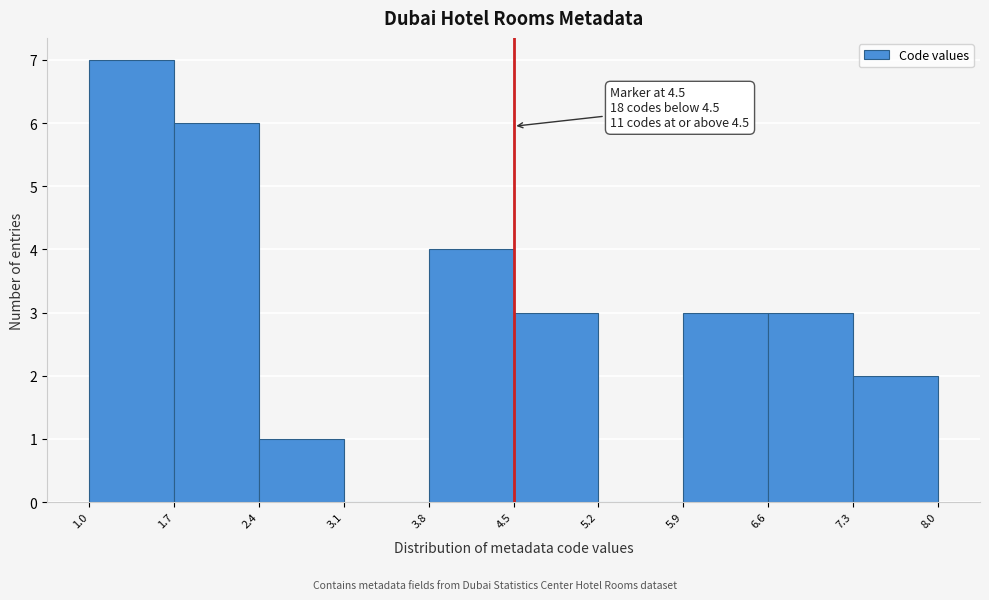

Which range on the x-axis has the tallest bar?

1.0 to 1.7